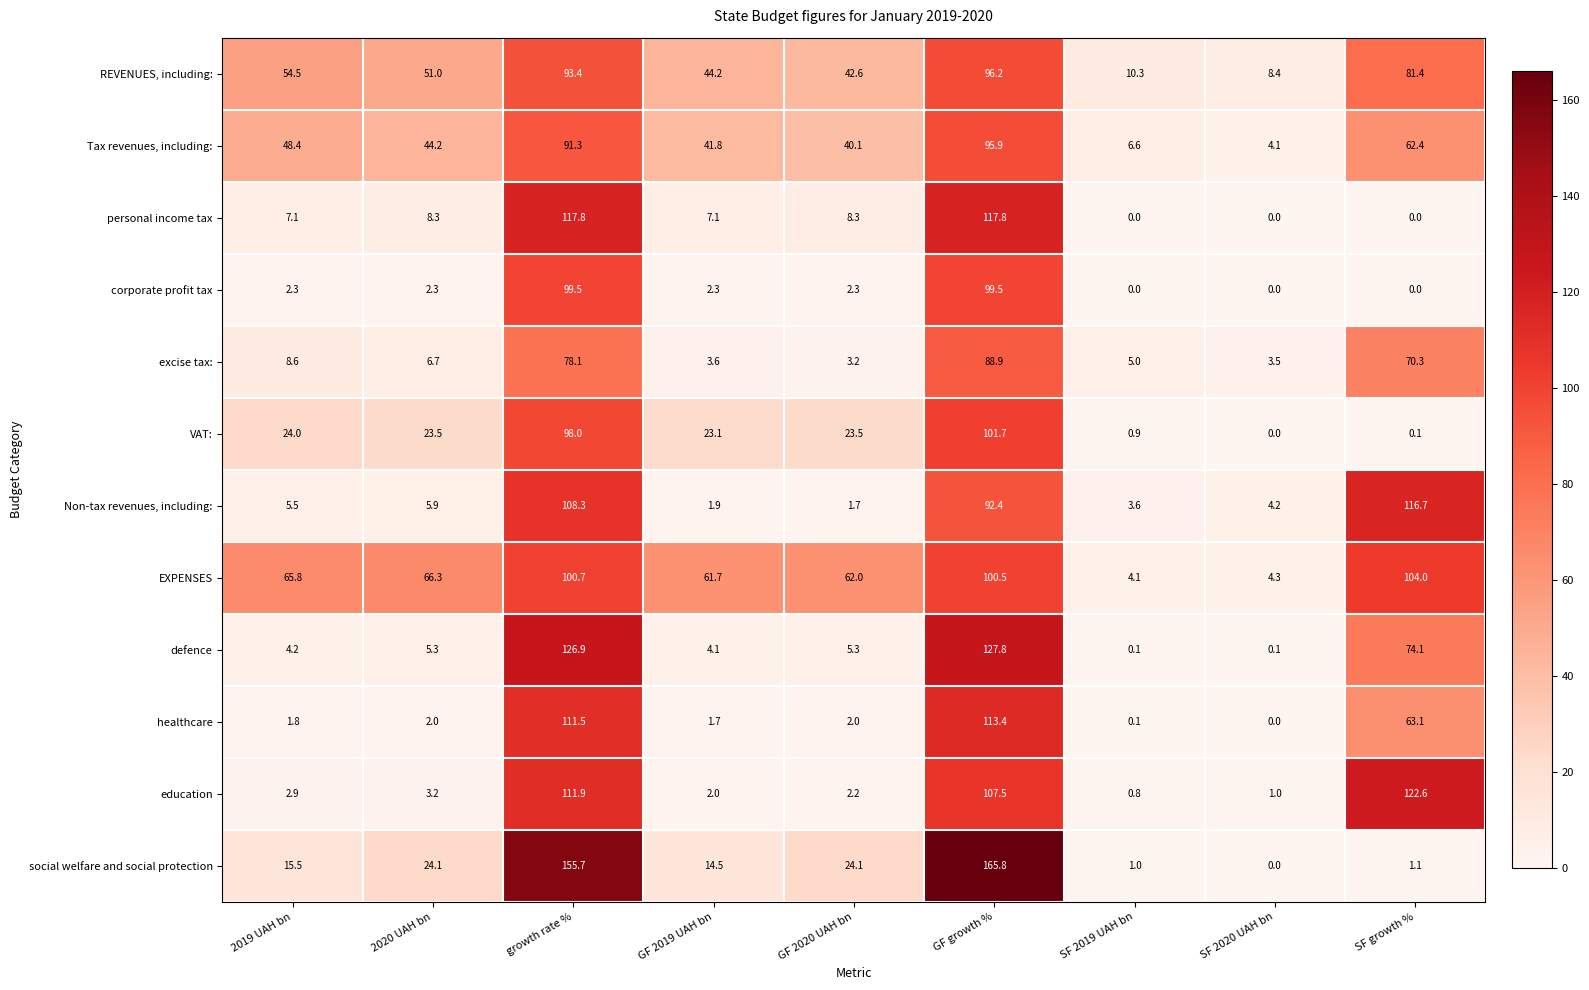

Which category has the highest value in the EXPENSES series?

SF growth %